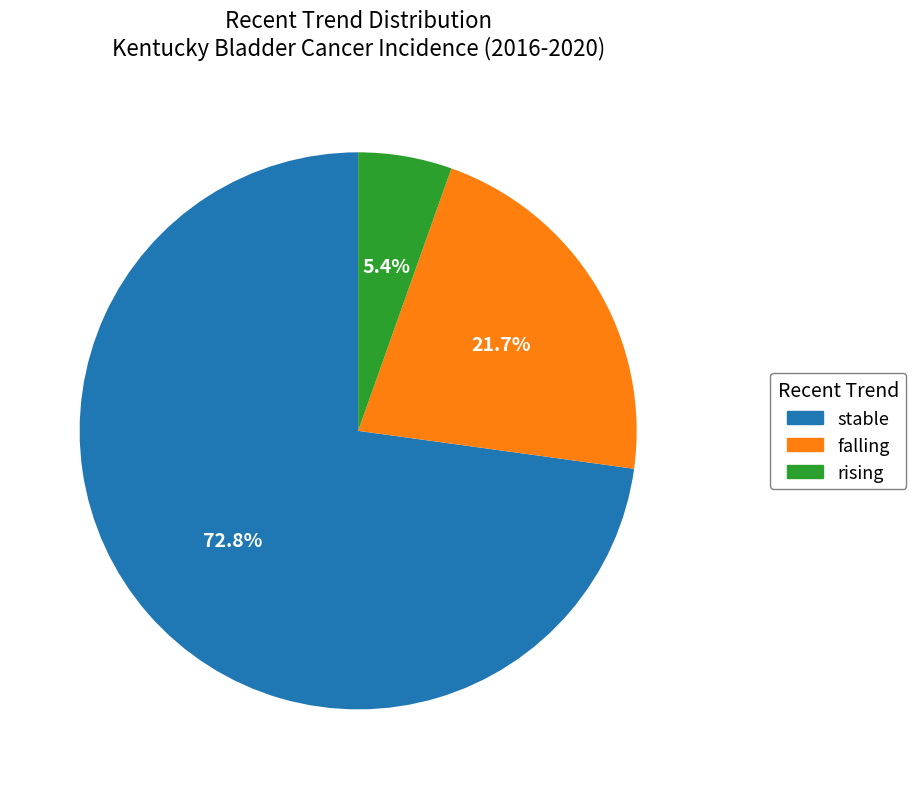

How many slices are in this pie chart?

3